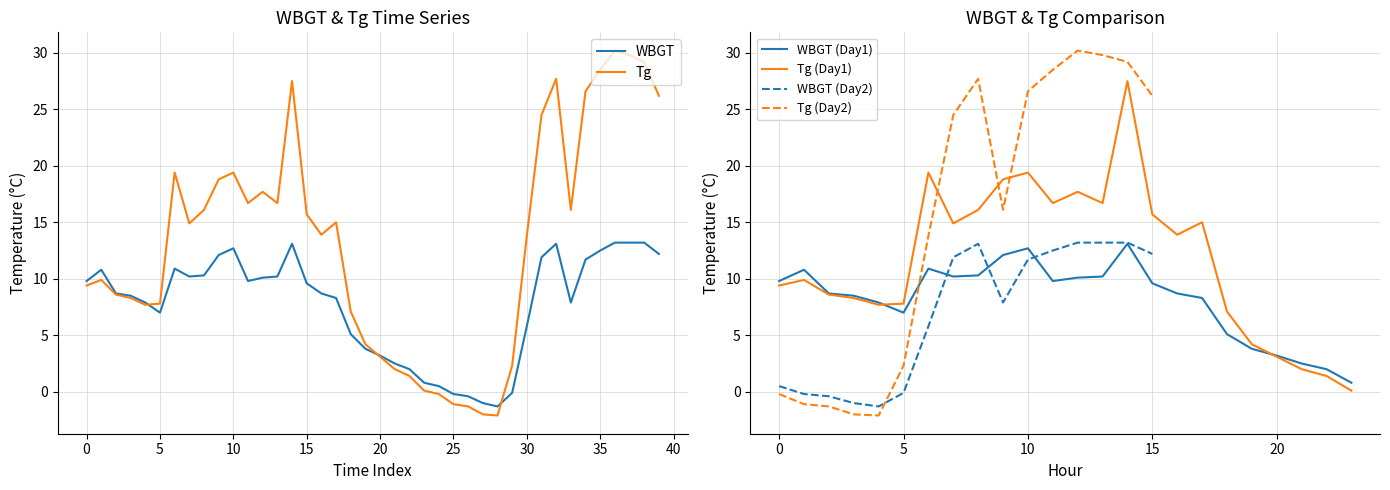

Which series changed the most between 2022/5/1 24:00 and 2022/5/2 14:00?

Tg